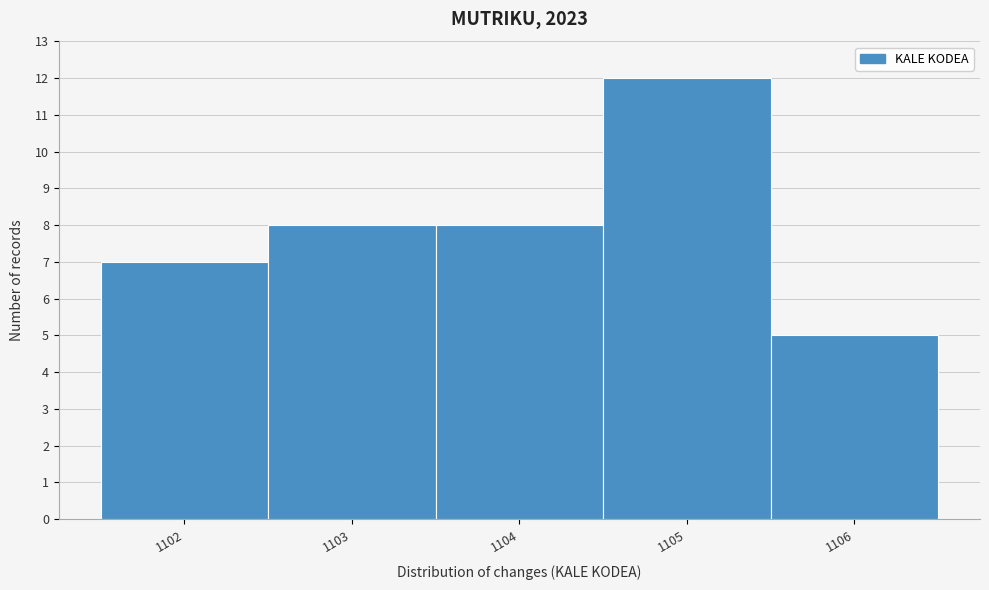

Reading left to right, transcribe this chart: for each bar, give the range it covers on the x-axis and its height. The values are not printed on the chart, so give them approximately, as read against the axis.

1101.5 to 1102.5: 7
1102.5 to 1103.5: 8
1103.5 to 1104.5: 8
1104.5 to 1105.5: 12
1105.5 to 1106.5: 5